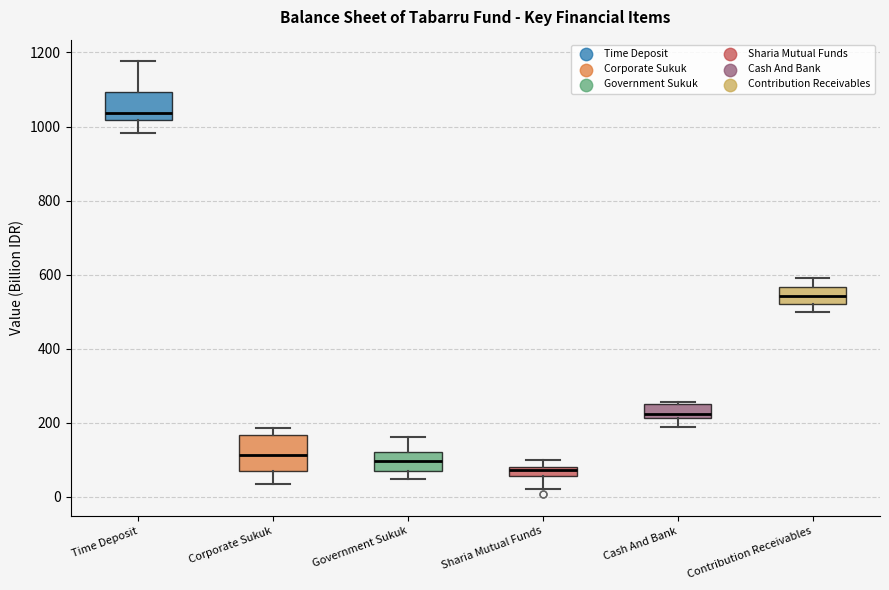

Where does the median line of the box for Contribution Receivables sit on the y-axis? The values are not printed on the chart, so give them approximately, as read against the axis.

540